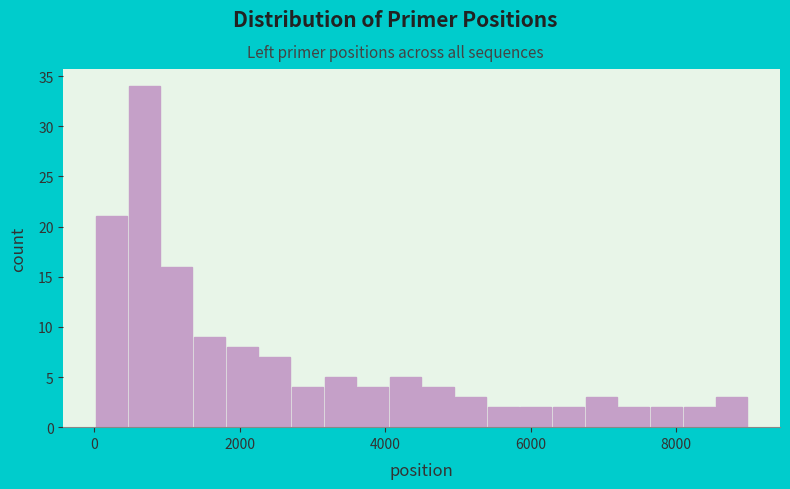

Around what value on the x-axis is the tallest bar? Give the approximate position of its centre, as read against the axis.

600